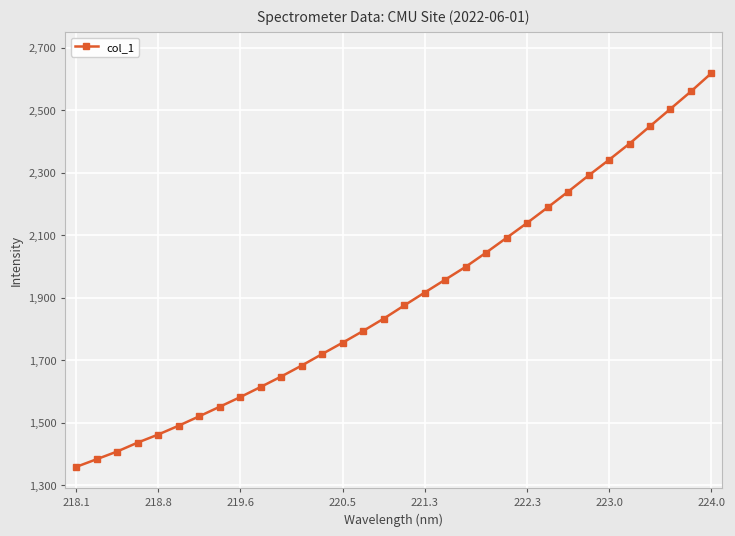

True or false: the data has more than 0 interior local peaks.

False